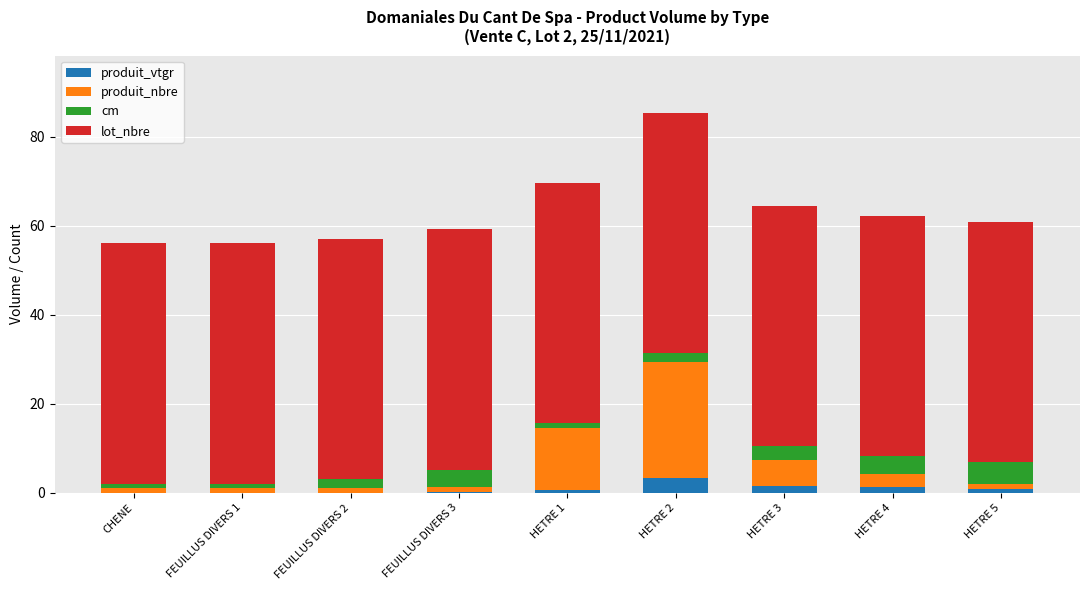

At which category is the sum across all series the highest?

HETRE 2